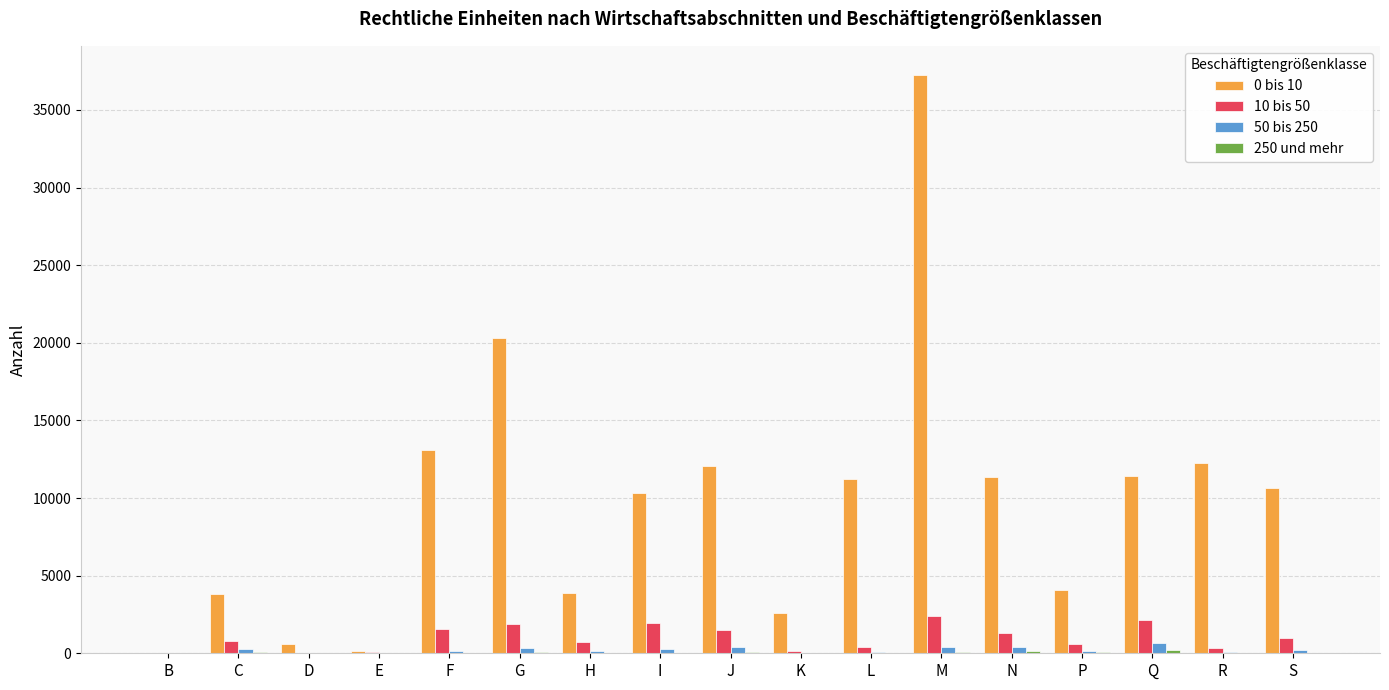

Which series has the largest total across all categories?

0 bis 10